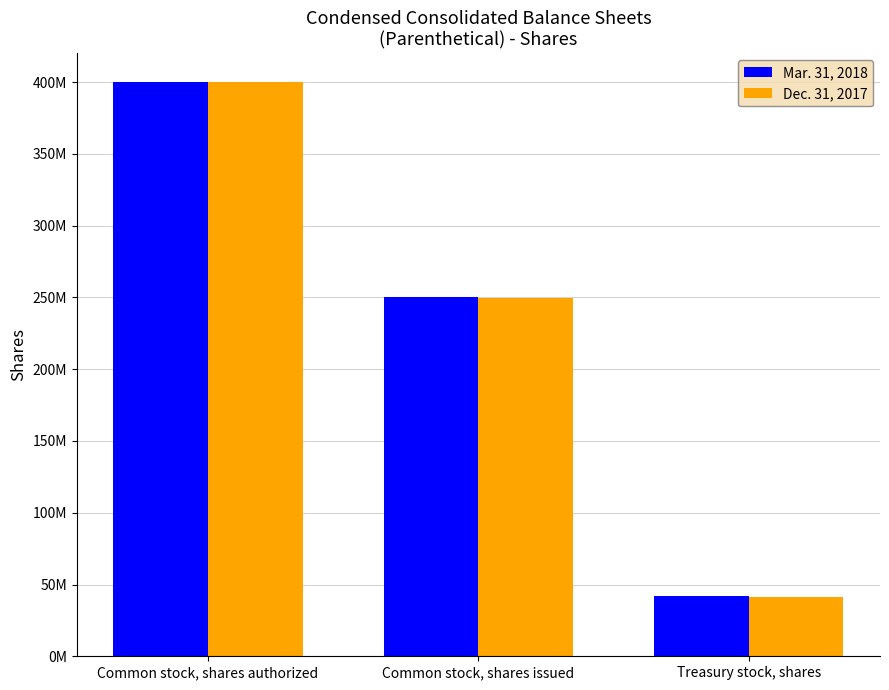

What is the label of the 2nd bar from the right?

Common stock, shares issued